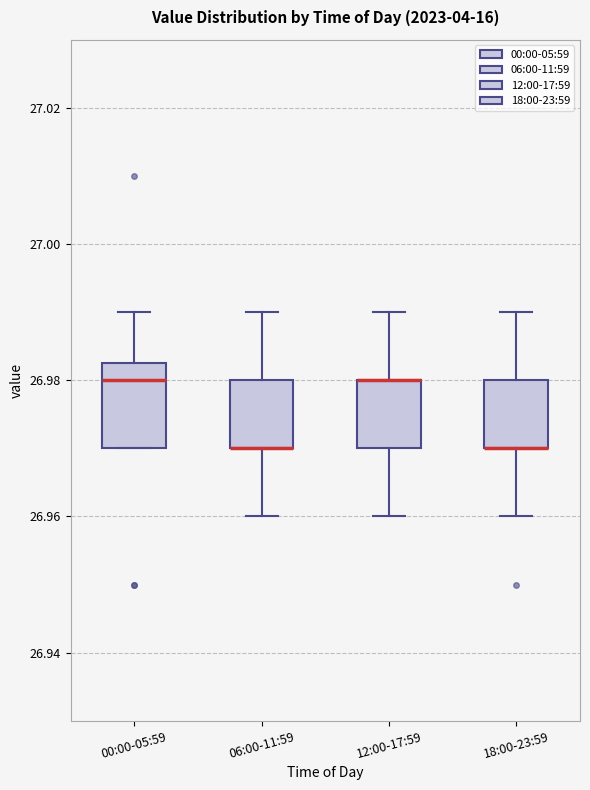

Reading left to right, read every box against the y-axis: the position of its median line, the range the box covers, and the ends of its whiskers. The values are not printed on the chart, so give them approximately, as read against the axis.

00:00-05:59: median 26.980, box 26.970 to 26.982, whiskers 26.970 to 26.990
06:00-11:59: median 26.970 (drawn on the box's lower edge), box 26.970 to 26.980, whiskers 26.960 to 26.990
12:00-17:59: median 26.980 (drawn on the box's upper edge), box 26.970 to 26.980, whiskers 26.960 to 26.990
18:00-23:59: median 26.970 (drawn on the box's lower edge), box 26.970 to 26.980, whiskers 26.960 to 26.990